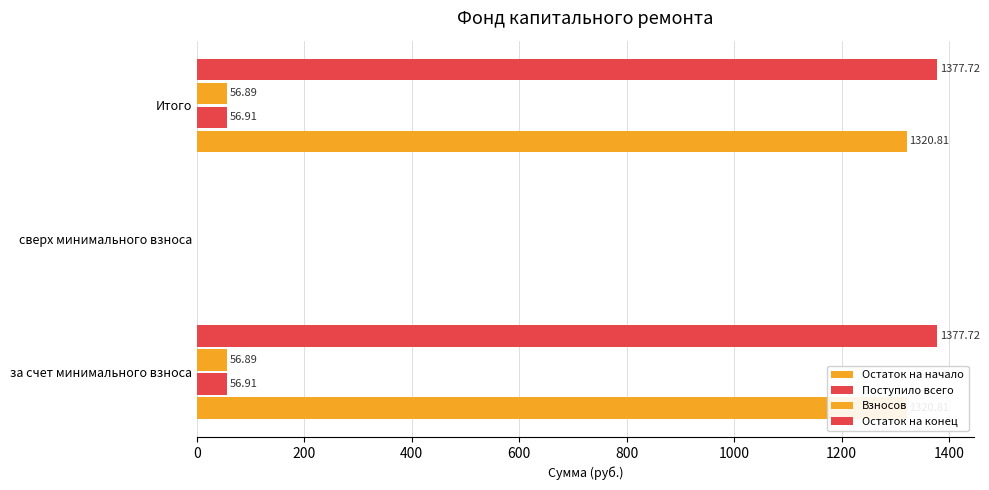

How many groups of bars are there?

3